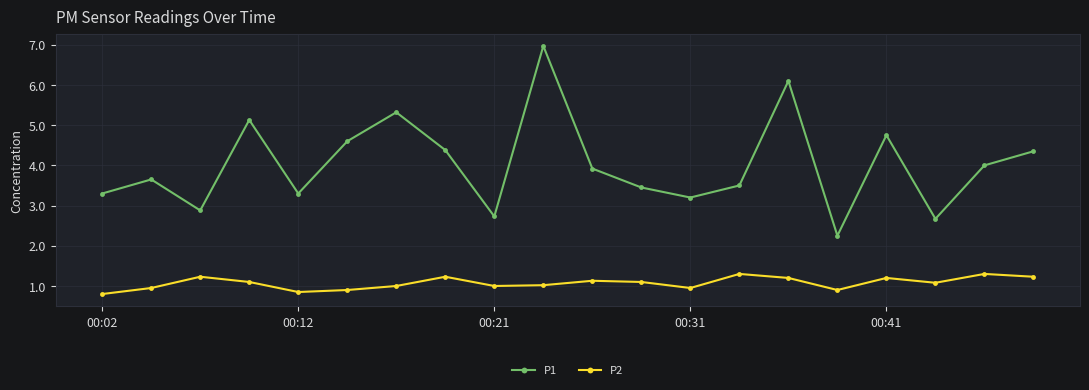

What is the maximum value for P1?

7.0